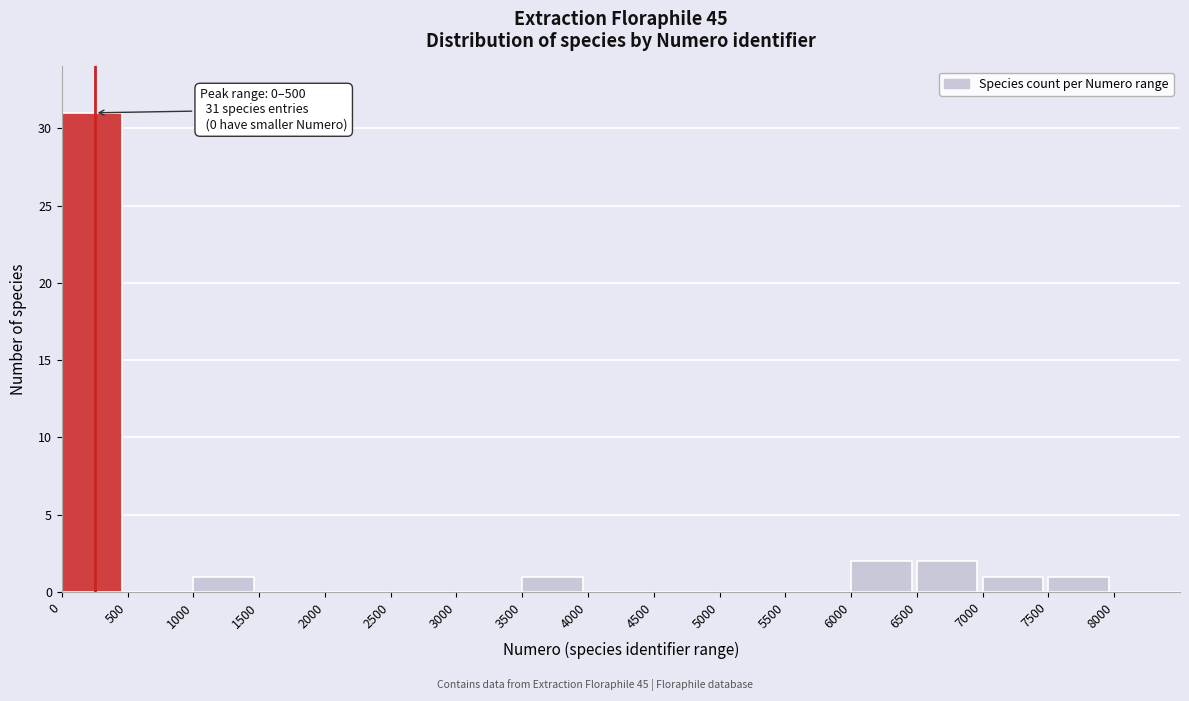

Which range on the x-axis has the tallest bar?

0 to 500